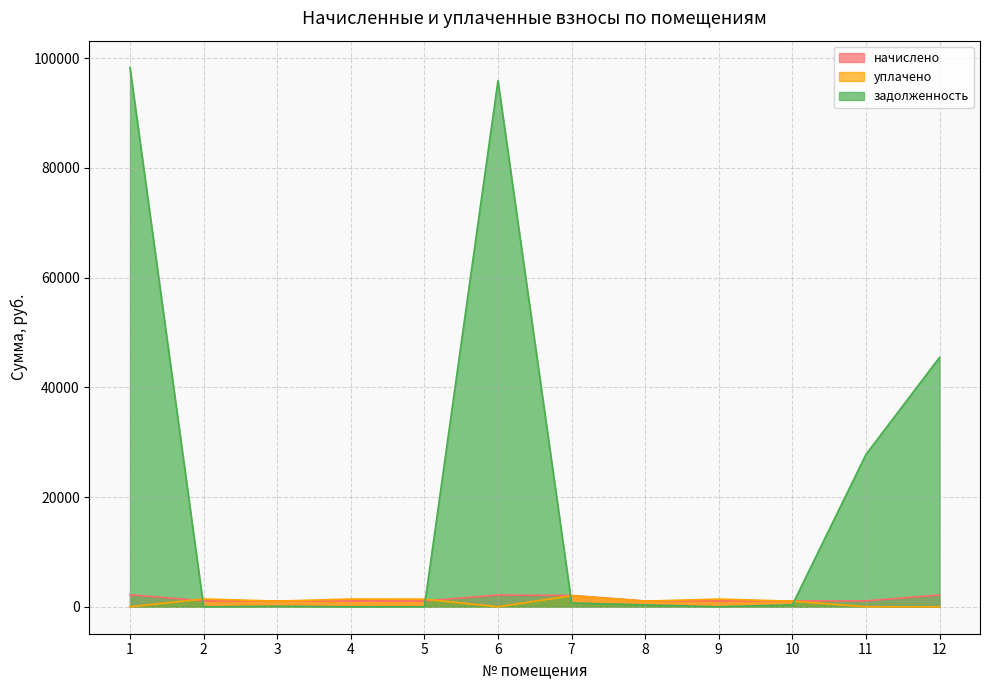

Reading left to right, extract all data points from this chart.

начислено: 1=2182.2	2=1087.8	3=1065.8	4=1079.0	5=1065.8	6=2129.3	7=2065.5	8=1061.4	9=1072.4	10=1054.8	11=1076.8	12=2138.1
уплачено: 1=0.0	2=1416.8	3=1032.9	4=1405.3	5=1388.1	6=0.0	7=2001.7	8=1028.6	9=1396.7	10=1022.2	11=0.0	12=0.0
задолженность: 1=98253.8	2=0.0	3=98.7	4=0.0	5=0.0	6=95874.6	7=688.5	8=353.8	9=0.0	10=351.6	11=27757.8	12=45451.4